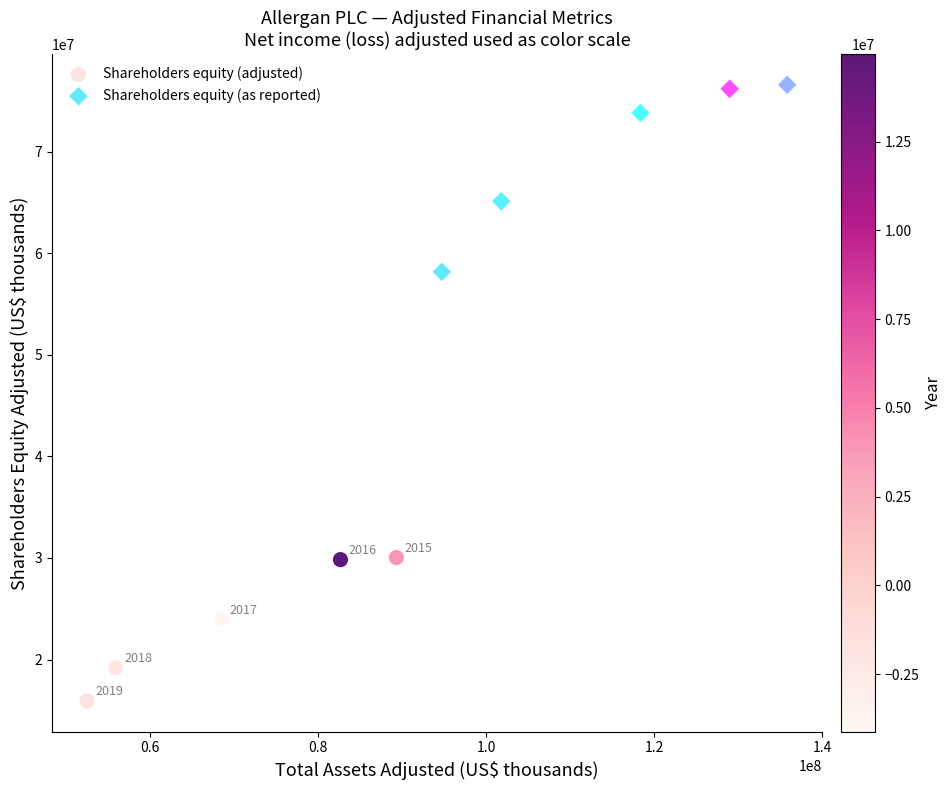

Which series contains the highest Y value?

Shareholders equity (as reported)